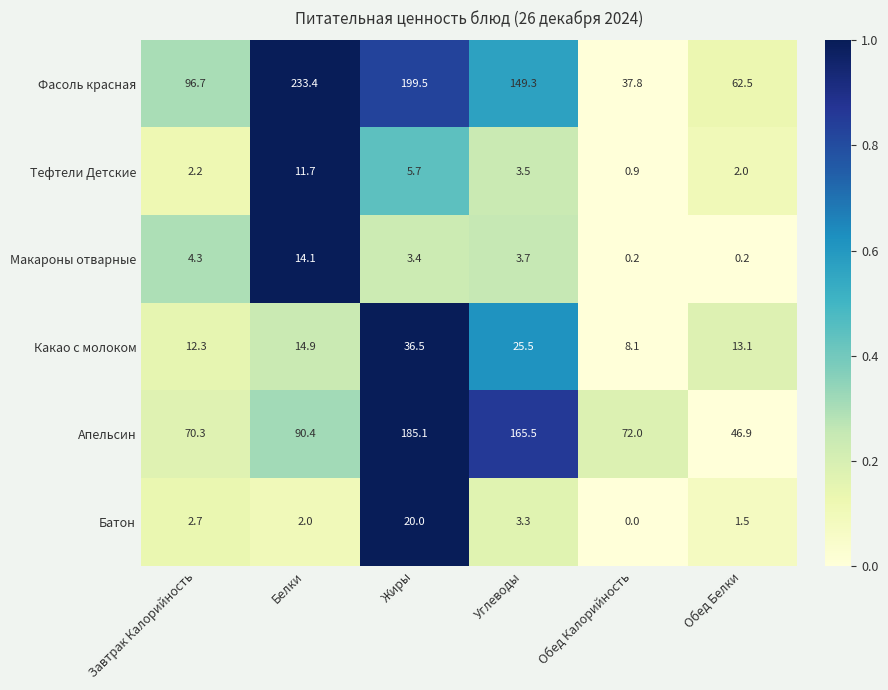

What is the average value of the Фасоль красная series?

129.9